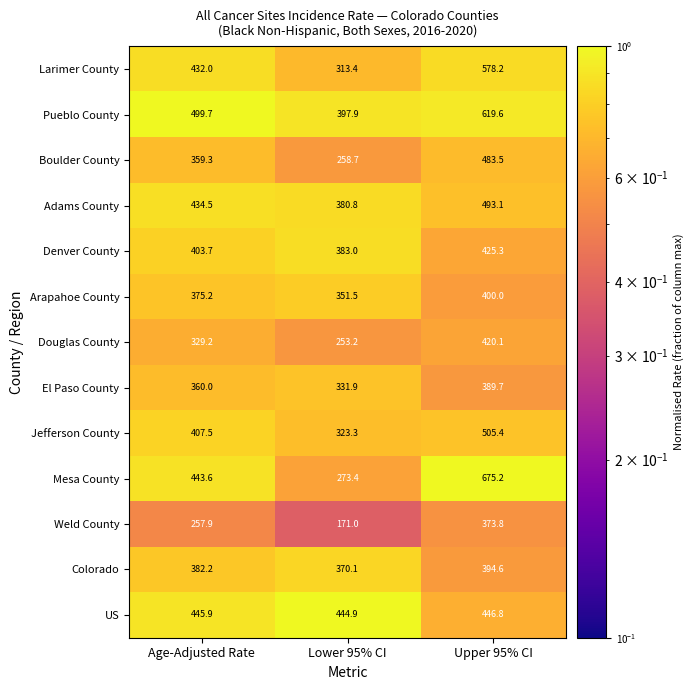

What is the average value of the Colorado series?

382.3